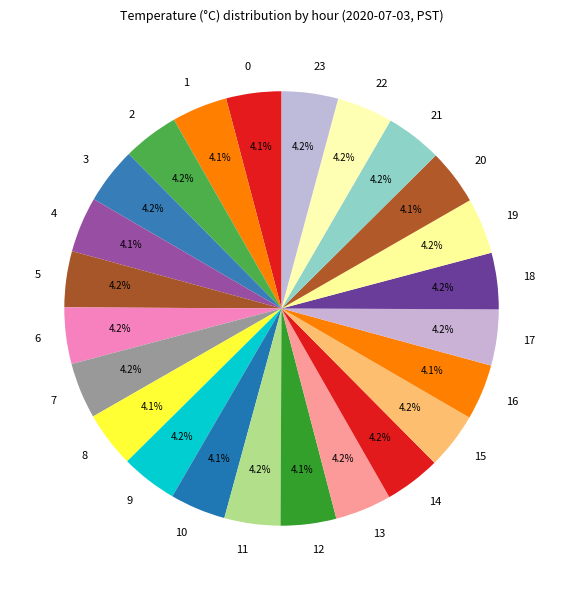

What is the total percentage of 11 and 20?

8.3%